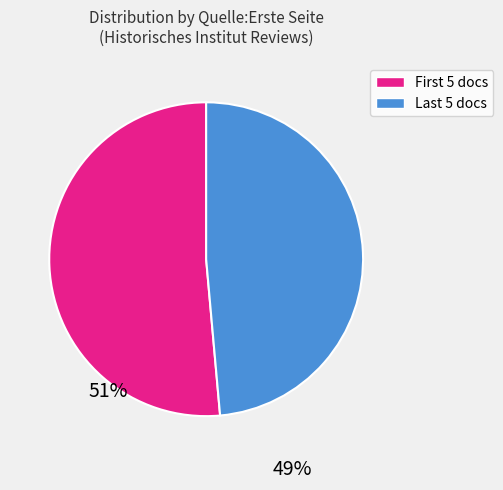

Is there a majority slice in this chart?

Yes